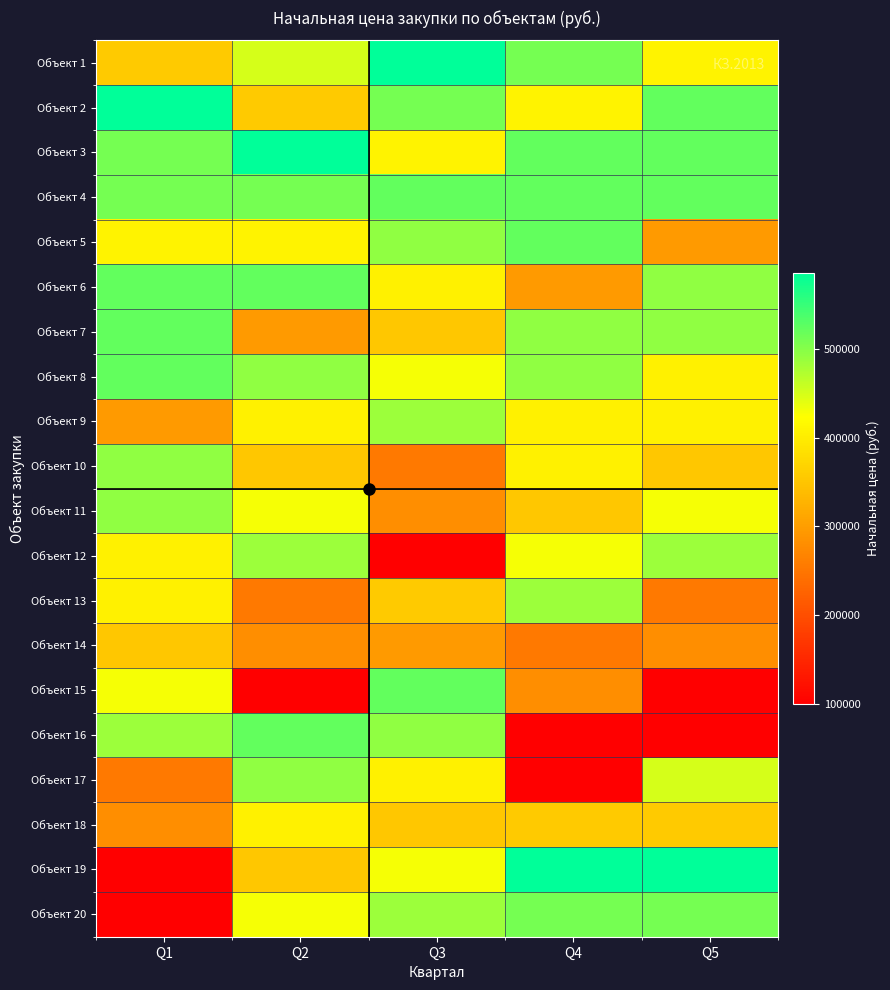

Reading right to left, what are all the values shown in this chart?

Объект 1: Q5=408236	Q4=510000	Q3=585100	Q2=450000	Q1=355850
Объект 2: Q5=521700	Q4=408236	Q3=510000	Q2=355850	Q1=585100
Объект 3: Q5=521700	Q4=521700	Q3=408236	Q2=585100	Q1=510000
Объект 4: Q5=521700	Q4=521700	Q3=521700	Q2=510000	Q1=510000
Объект 5: Q5=296144	Q4=521700	Q3=493650	Q2=408236	Q1=408236
Объект 6: Q5=493650	Q4=296144	Q3=405752	Q2=521700	Q1=521700
Объект 7: Q5=493650	Q4=493650	Q3=352680	Q2=296144	Q1=521700
Объект 8: Q5=405752	Q4=493650	Q3=429118	Q2=493650	Q1=521700
Объект 9: Q5=405752	Q4=405752	Q3=485360	Q2=405752	Q1=296144
Объект 10: Q5=352680	Q4=405752	Q3=253600	Q2=352680	Q1=493650
Объект 11: Q5=429118	Q4=352680	Q3=280200	Q2=429118	Q1=493650
Объект 12: Q5=485360	Q4=429118	Q3=100000	Q2=485360	Q1=405752
Объект 13: Q5=253600	Q4=485360	Q3=355850	Q2=253600	Q1=405752
Объект 14: Q5=280200	Q4=253600	Q3=296144	Q2=280200	Q1=352680
Объект 15: Q5=100000	Q4=280200	Q3=521700	Q2=100000	Q1=429118
Объект 16: Q5=100000	Q4=100000	Q3=493650	Q2=521700	Q1=485360
Объект 17: Q5=450000	Q4=100000	Q3=405752	Q2=493650	Q1=253600
Объект 18: Q5=355850	Q4=355850	Q3=352680	Q2=405752	Q1=280200
Объект 19: Q5=585100	Q4=585100	Q3=429118	Q2=352680	Q1=100000
Объект 20: Q5=510000	Q4=510000	Q3=485360	Q2=429118	Q1=100000